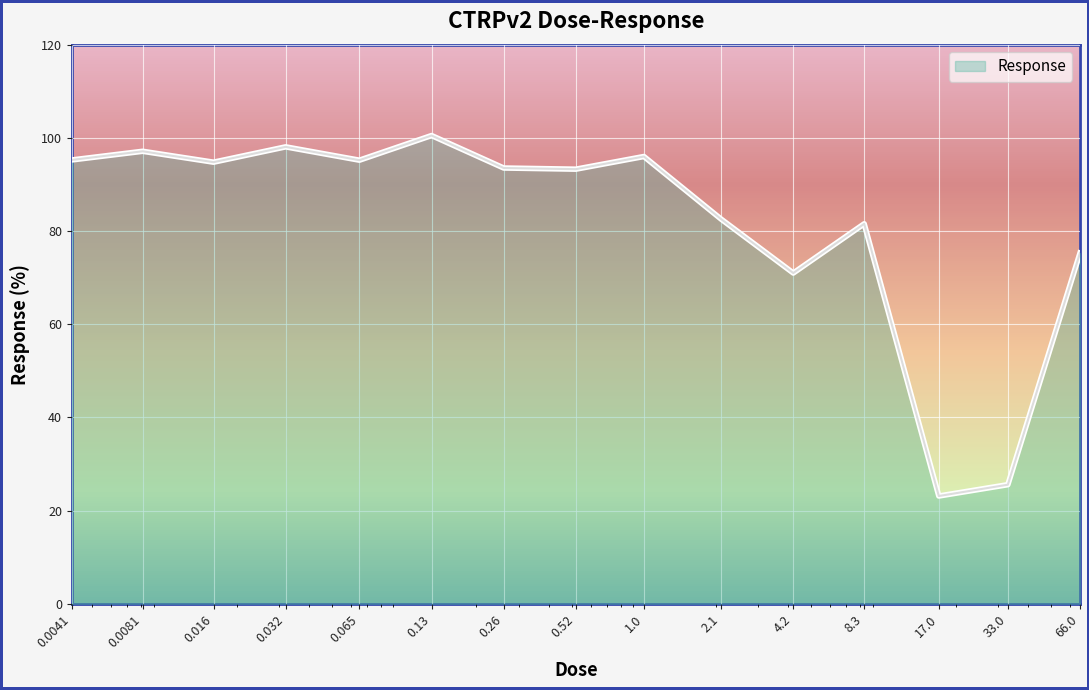

What is the difference between the maximum and minimum values?

77.4